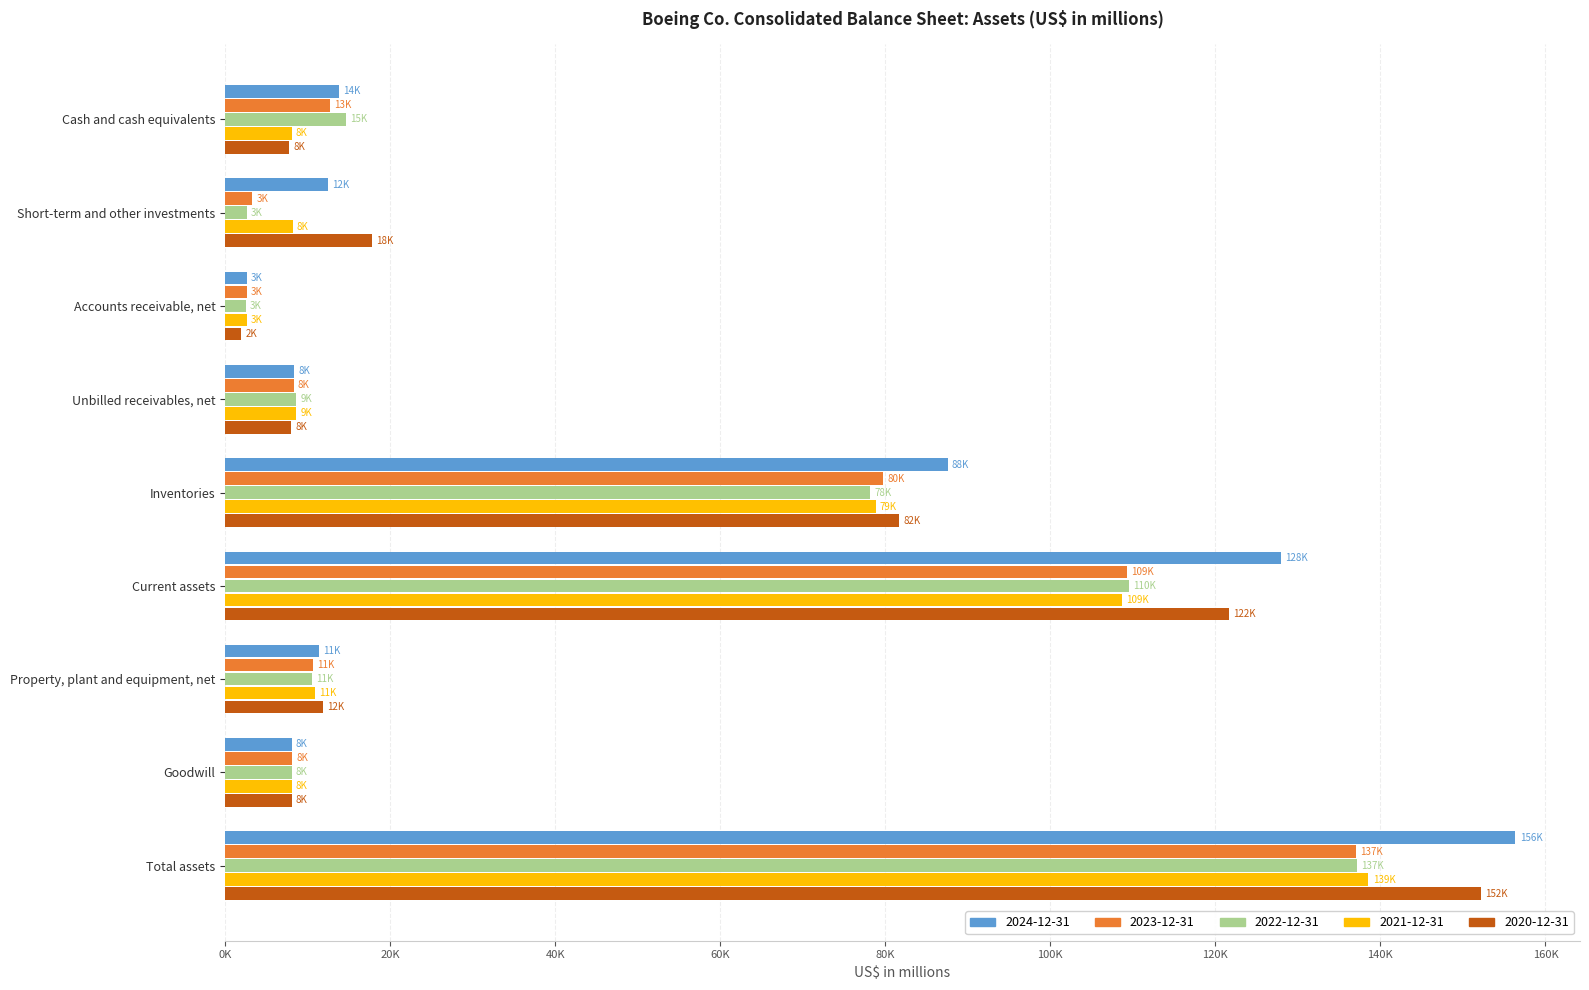

What are all the series names shown in the legend?

2024-12-31, 2023-12-31, 2022-12-31, 2021-12-31, 2020-12-31